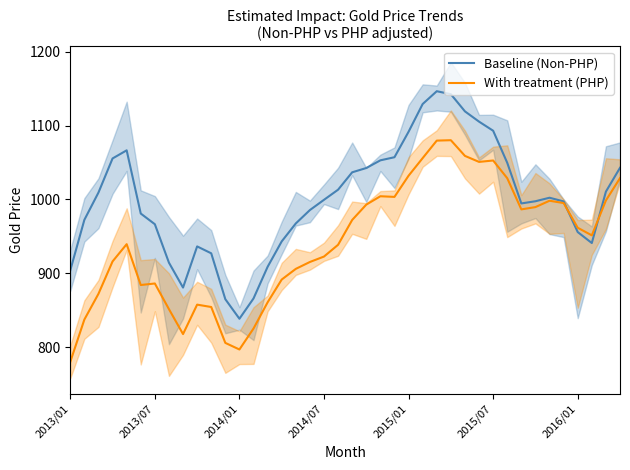

What position from the left is 2013/01?

1